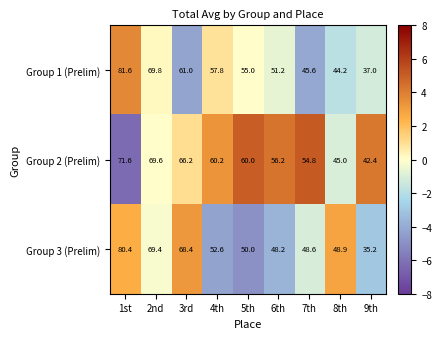

Which series changed the most between 3rd and 7th?

Group 3 (Prelim)